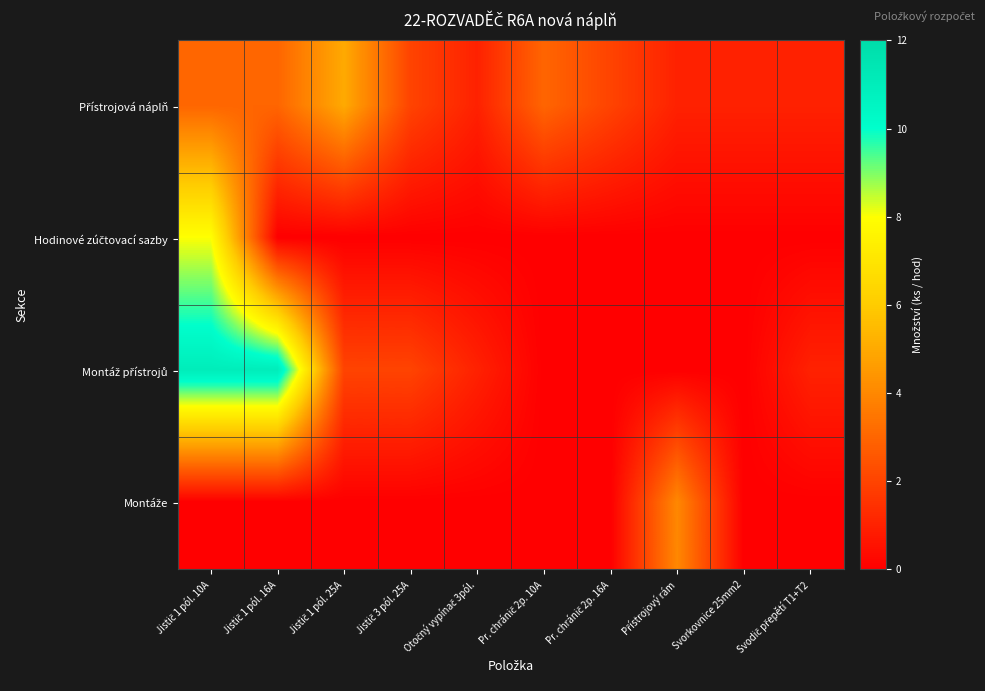

Between Pr. chránič 2p. 10A and Pr. chránič 2p. 16A, which series saw the biggest shift?

Přístrojová náplň